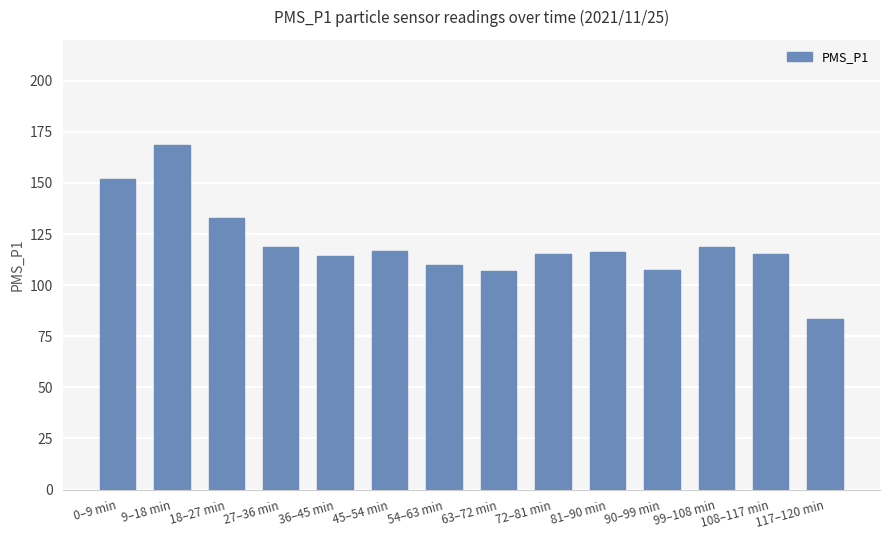

How many categories are shown in the chart?

14